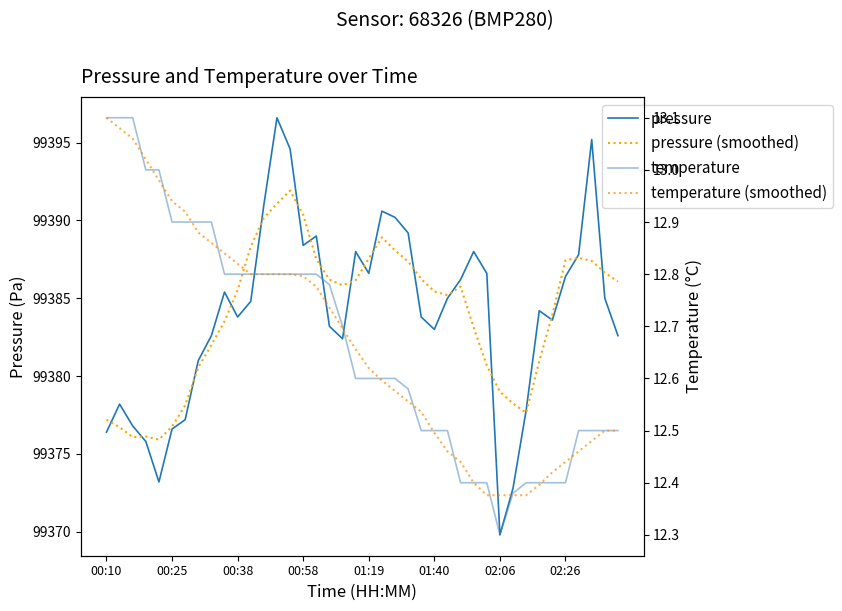

Reading left to right, transcribe all the data shown in this chart.

pressure: 99376.4	99378.2	99376.8	99375.8	99373.2	99376.6	99377.2	99381.0	99382.6	99385.4	99383.8	99384.8	99391.0	99396.6	99394.6	99388.4	99389.0	99383.2	99382.4	99388.0	99386.6	99390.6	99390.2	99389.2	99383.8	99383.0	99385.0	99386.2	99388.0	99386.6	99369.8	99372.8	99377.8	99384.2	99383.6	99386.4	99387.8	99395.2	99385.0	99382.6
pressure (smoothed): 99377.2	99376.7	99376.1	99376.1	99375.9	99376.8	99378.1	99380.6	99382.0	99383.5	99385.5	99388.3	99390.2	99391.1	99391.9	99390.4	99387.5	99386.2	99385.8	99386.2	99387.6	99388.9	99388.1	99387.4	99386.2	99385.4	99385.2	99385.8	99383.1	99380.7	99379.0	99378.2	99377.6	99381.0	99384.0	99387.4	99387.6	99387.4	99386.6	99386.1
temperature: 13.1	13.1	13.1	13.0	13.0	12.9	12.9	12.9	12.9	12.8	12.8	12.8	12.8	12.8	12.8	12.8	12.8	12.8	12.7	12.6	12.6	12.6	12.6	12.6	12.5	12.5	12.5	12.4	12.4	12.4	12.3	12.4	12.4	12.4	12.4	12.4	12.5	12.5	12.5	12.5
temperature (smoothed): 13.1	13.1	13.1	13.0	13.0	12.9	12.9	12.9	12.9	12.8	12.8	12.8	12.8	12.8	12.8	12.8	12.8	12.7	12.7	12.7	12.6	12.6	12.6	12.6	12.5	12.5	12.5	12.4	12.4	12.4	12.4	12.4	12.4	12.4	12.4	12.4	12.5	12.5	12.5	12.5